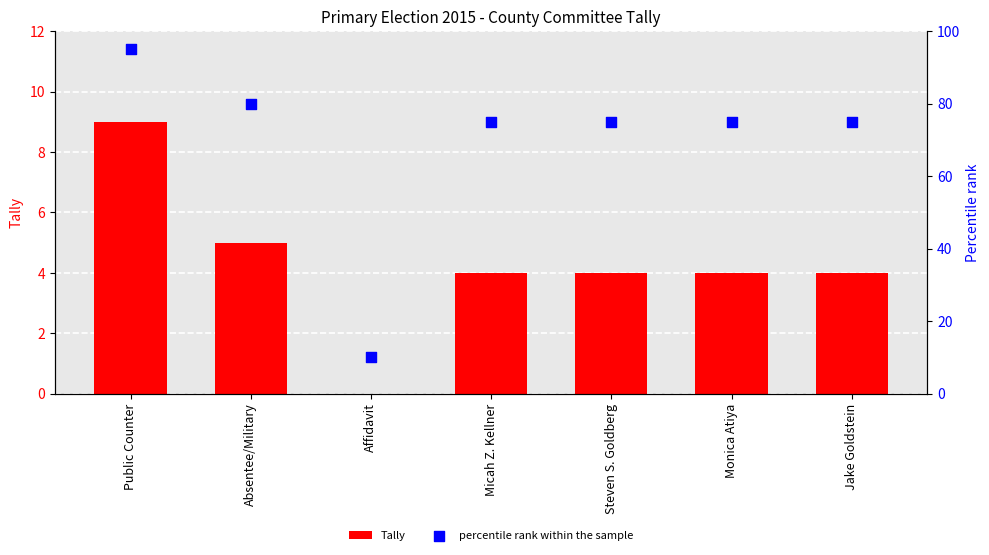

Which series reaches the minimum Y coordinate?

Tally